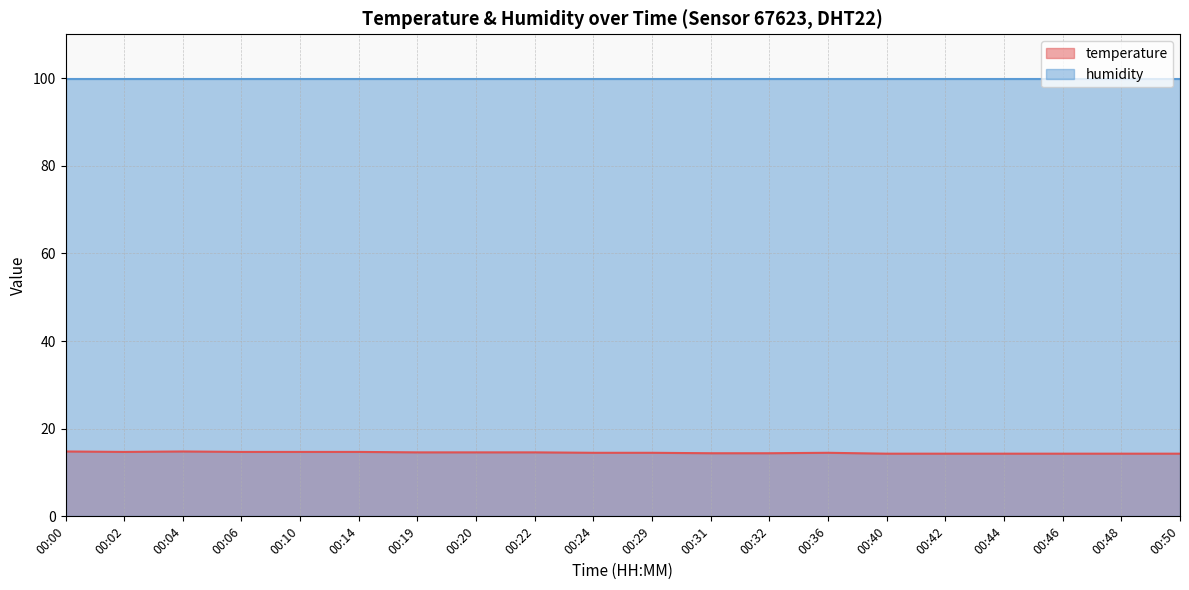

True or false: the data shows 21.6 at 00:06.

False